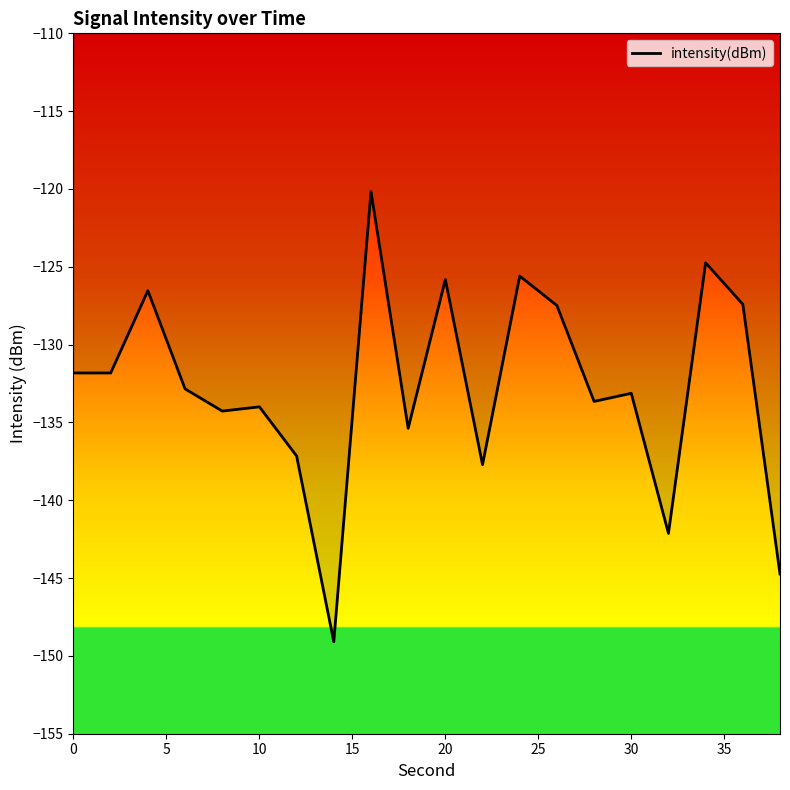

What is the minimum value shown in the chart?

-149.1